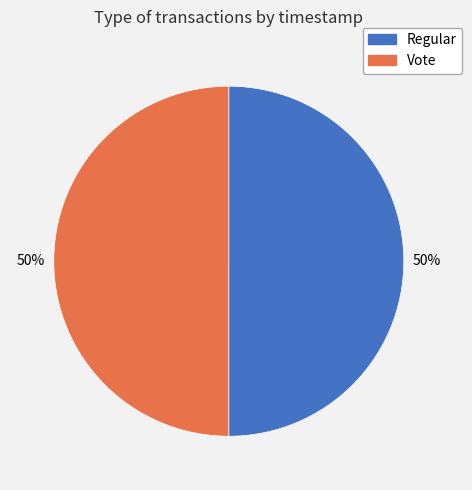

The Vote slice represents 50% of the pie. True or false?

True